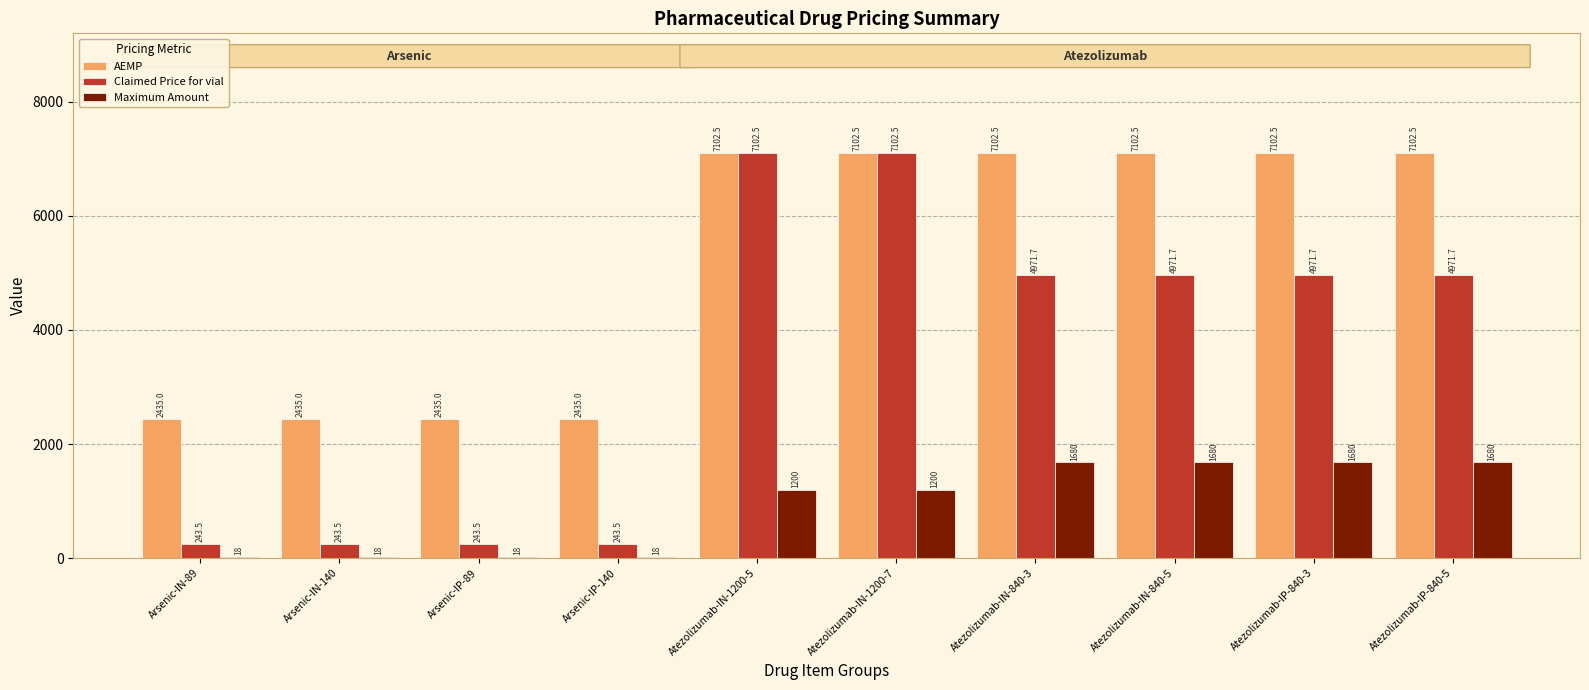

How many groups of bars are there?

10